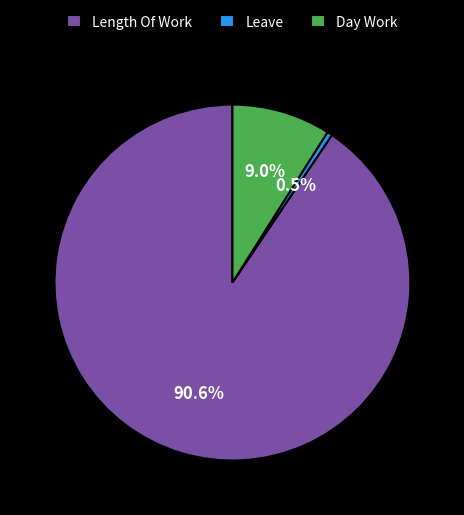

Which category has the biggest portion of the pie?

Length Of Work